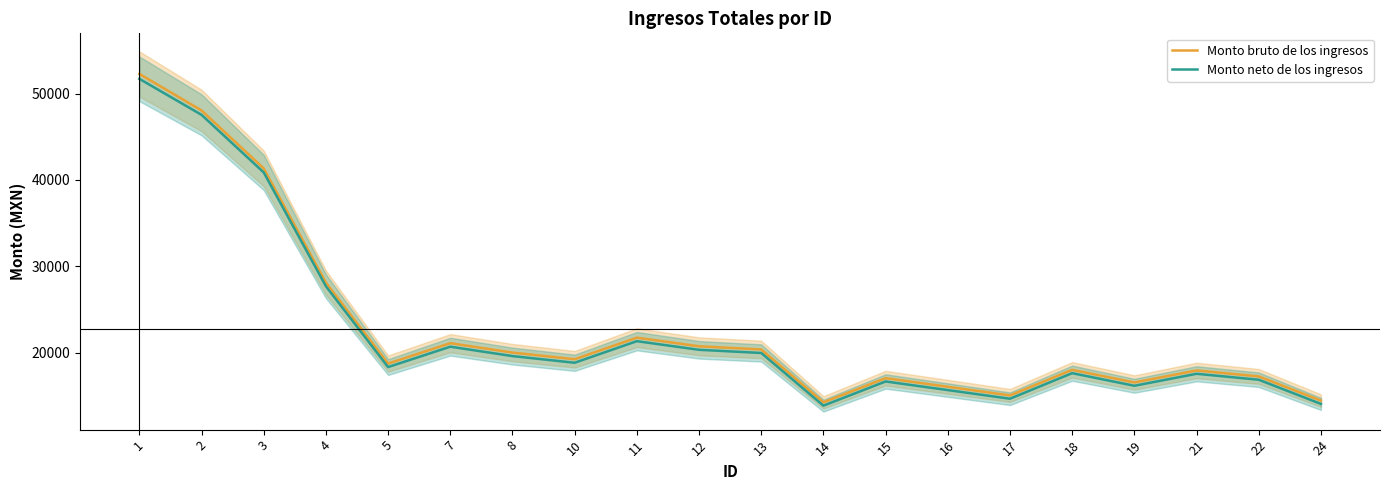

Reading left to right, what are all the values shown in this chart?

Monto bruto de los ingresos: 52278	48048	41330	28101	18728	21089	20000	19228	21728	20728	20361	14239	17039	16039	15039	18000	16539	17928	17239	14439
Monto neto de los ingresos: 51709	47538	40866	27679	18321	20682	19593	18821	21321	20321	19954	13854	16654	15654	14654	17615	16154	17543	16854	14054